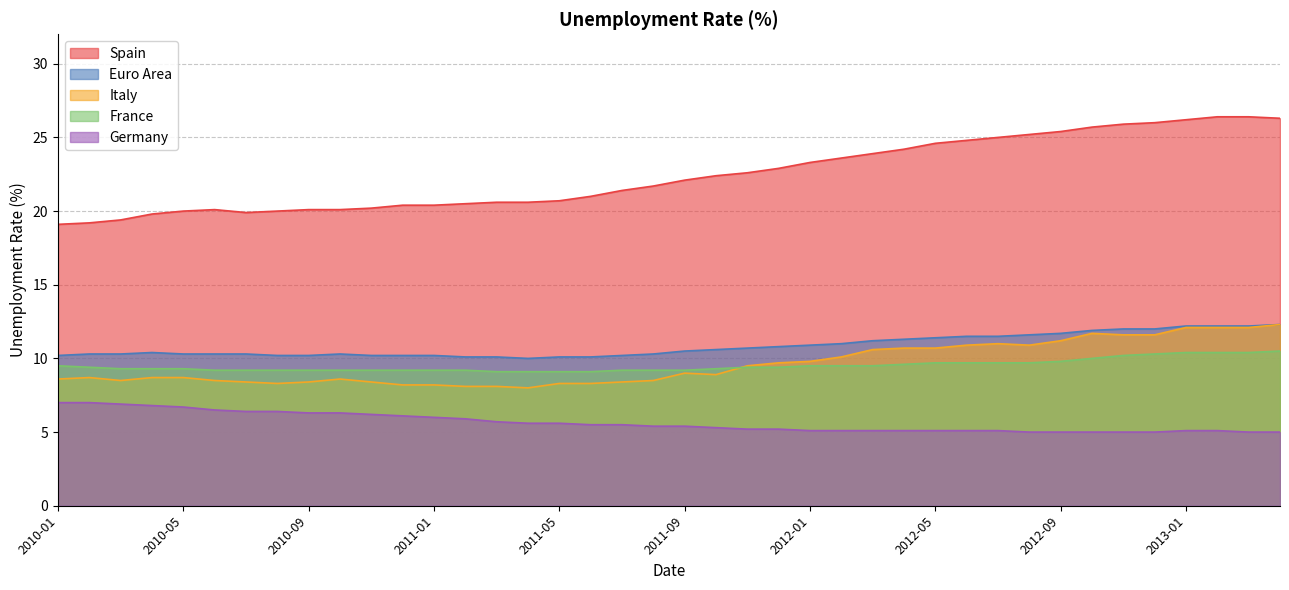

What is the label of the 21st point from the right?

2011-08